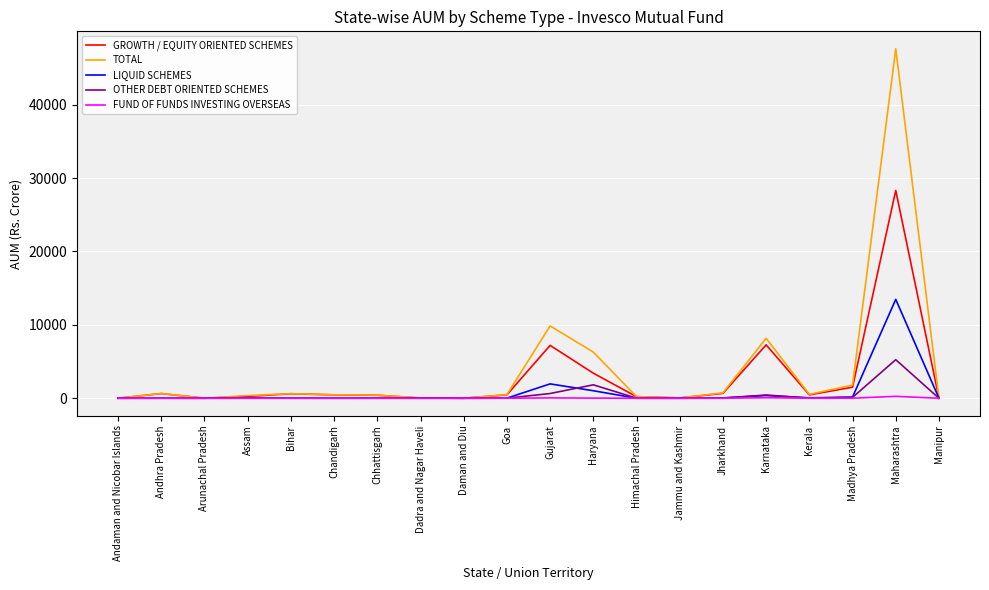

At which category does the chart reach its peak across all series?

Maharashtra